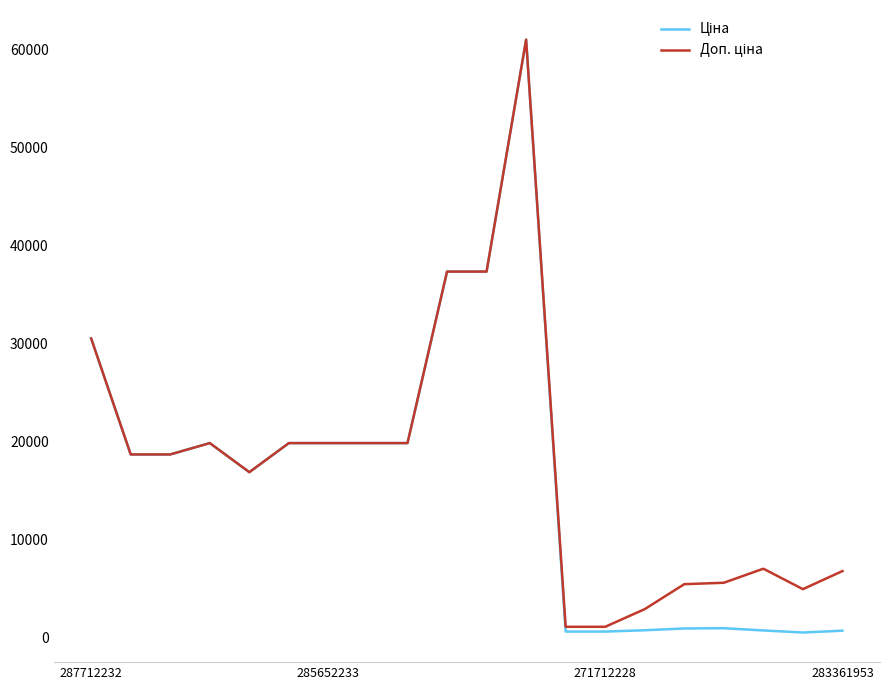

What is the maximum value shown in the chart?

61024.7